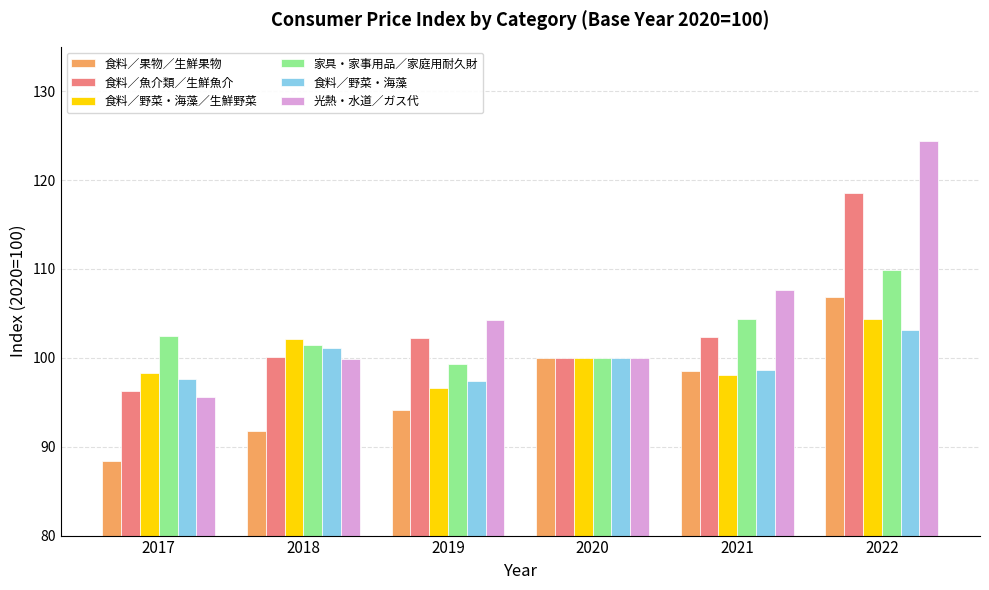

Rank the series by their maximum value, from highest to lowest.

光熱・水道／ガス代, 食料／魚介類／生鮮魚介, 家具・家事用品／家庭用耐久財, 食料／果物／生鮮果物, 食料／野菜・海藻／生鮮野菜, 食料／野菜・海藻